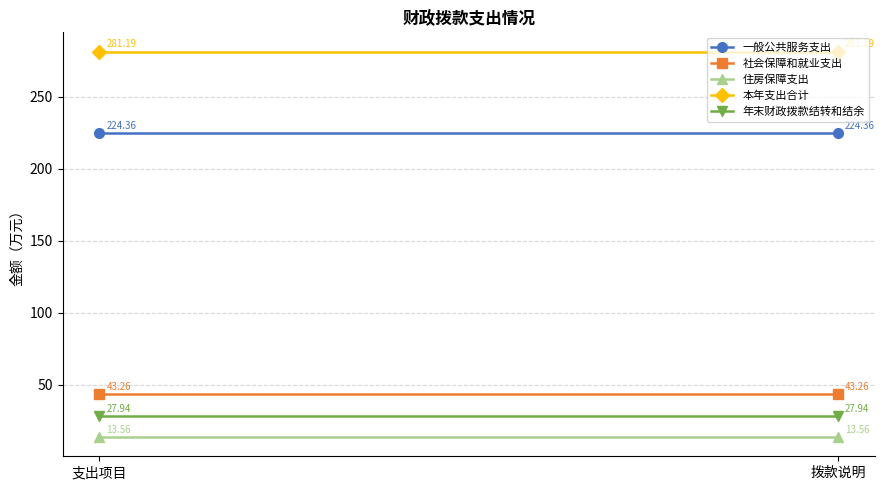

Reading right to left, list all the values displayed in this chart.

一般公共服务支出: 224.4	224.4
社会保障和就业支出: 43.3	43.3
住房保障支出: 13.6	13.6
本年支出合计: 281.2	281.2
年末财政拨款结转和结余: 27.9	27.9